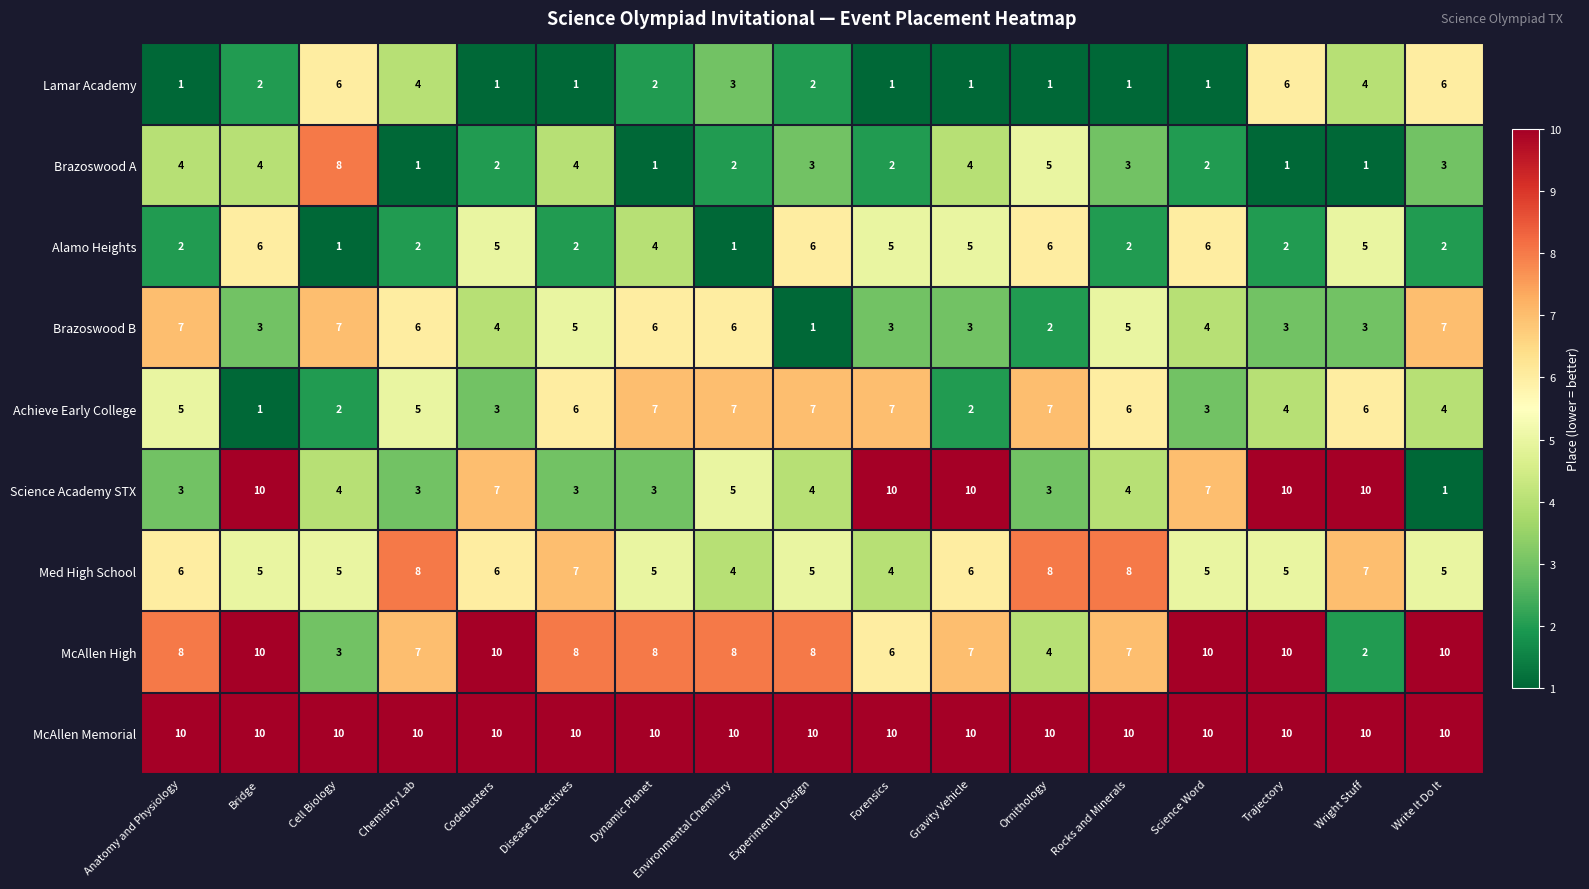

What is the difference between the highest and lowest values at Science Word?

9